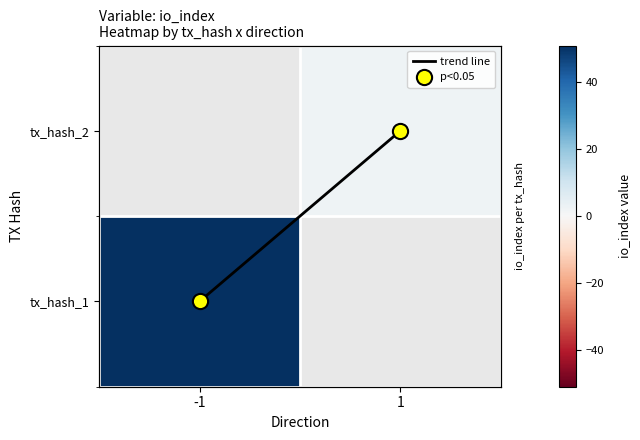

Which series has the largest total across all categories?

trend line